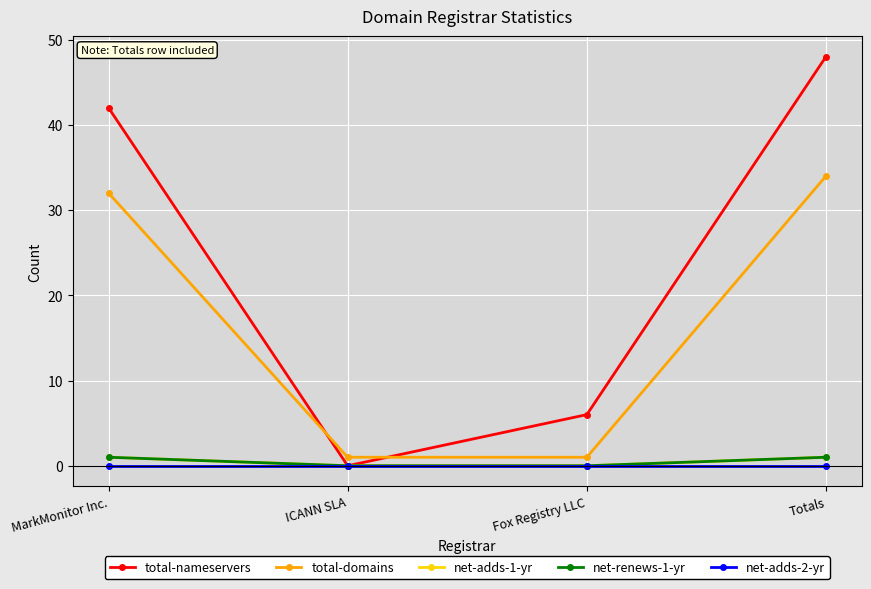

Does the chart display data point markers on the line(s)?

Yes